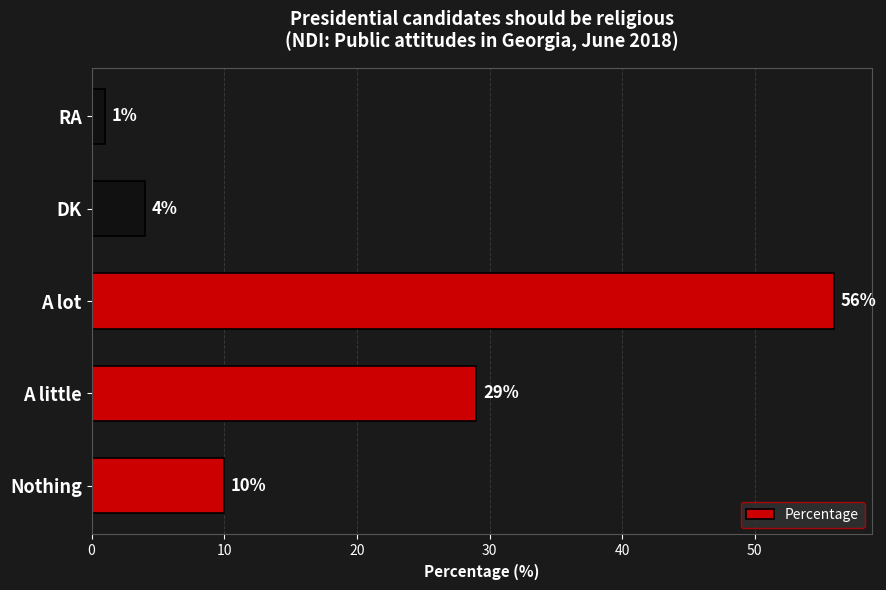

The value at Nothing is 14. True or false?

False